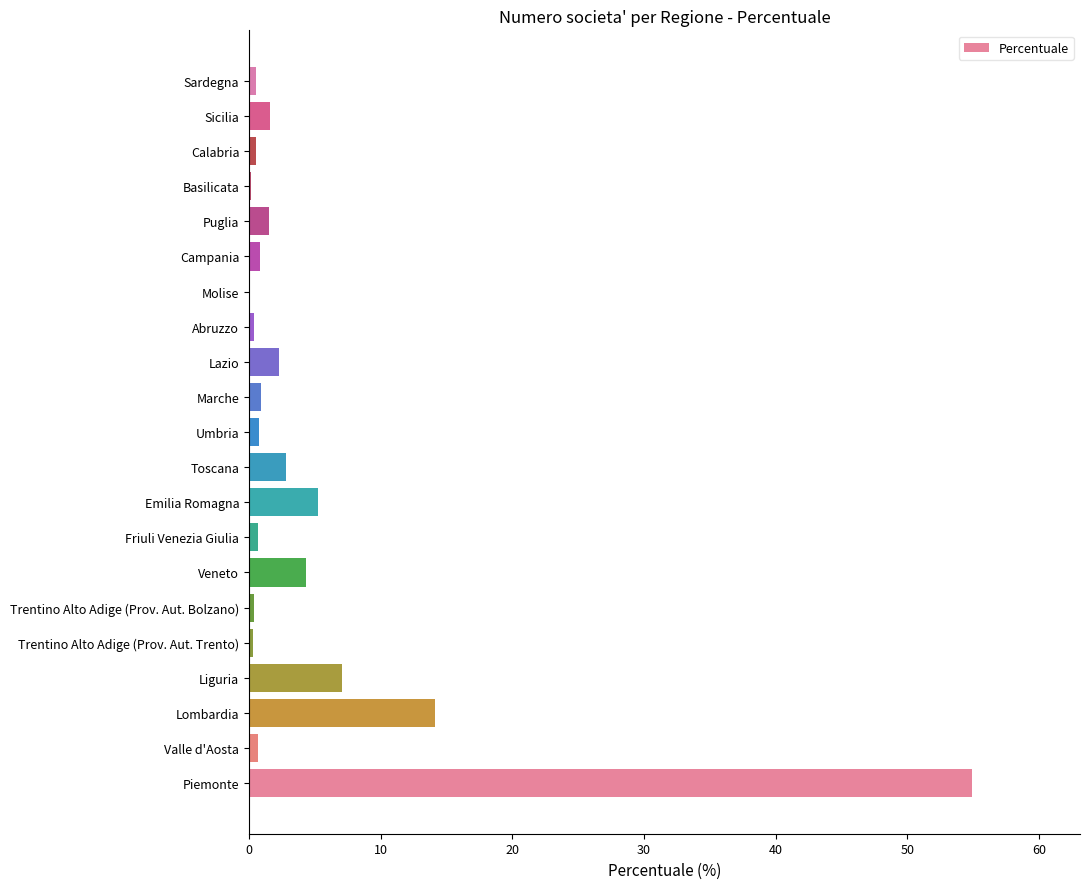

What is the sum of all values?

100.0